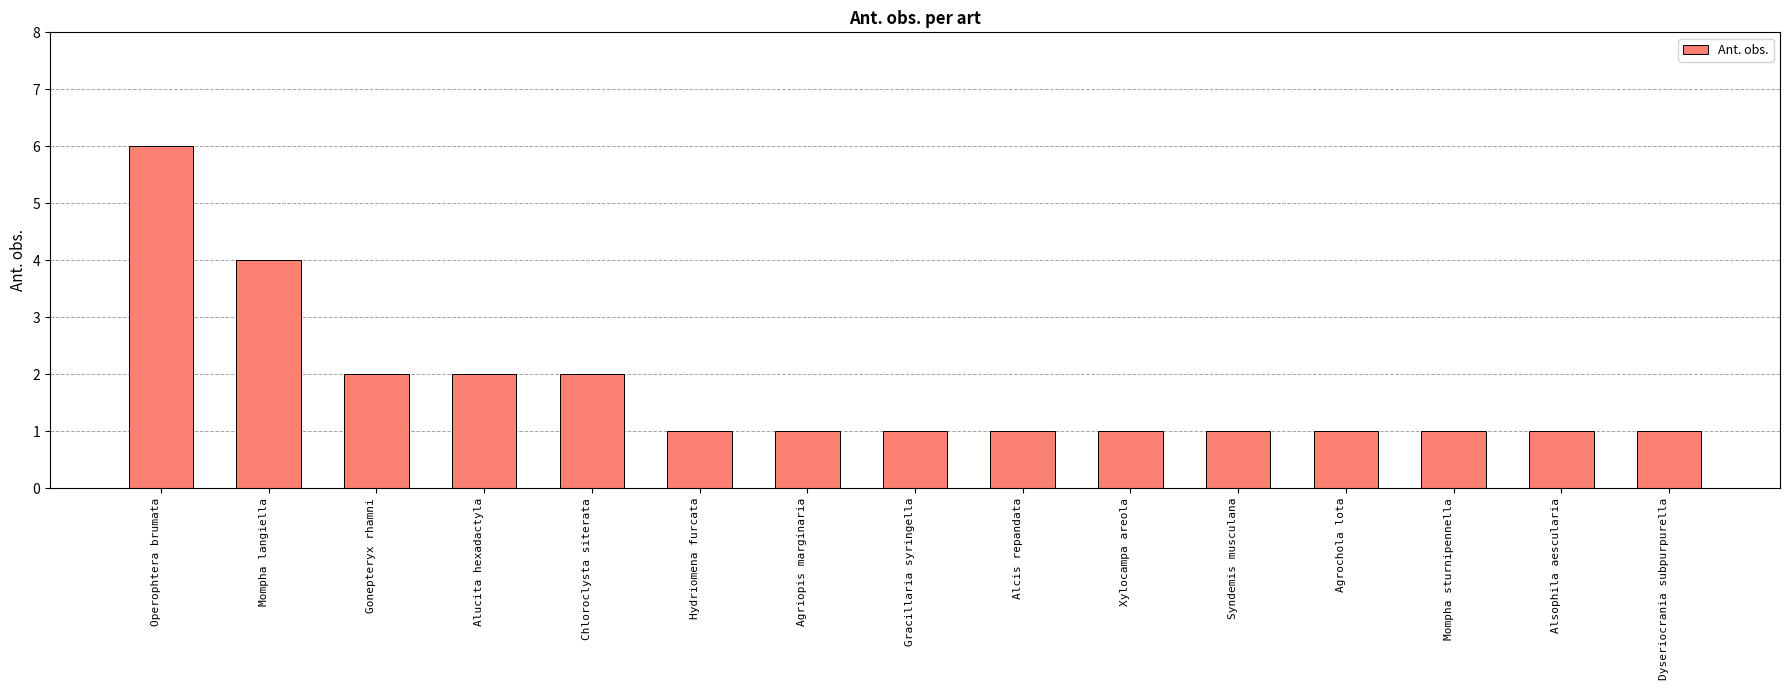

Reading left to right, what are all the values shown in this chart?

6	4	2	2	2	1	1	1	1	1	1	1	1	1	1